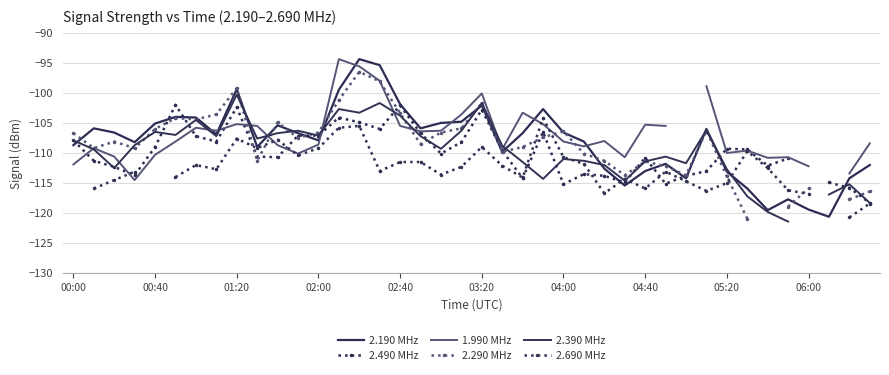

What is the minimum value for 2.190 MHz?

-120.6